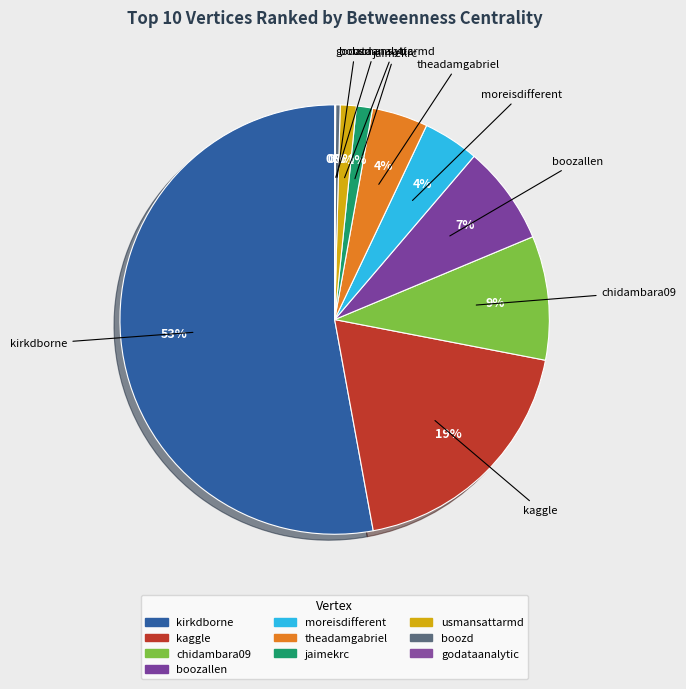

Is there any slice that represents more than half of the pie?

Yes